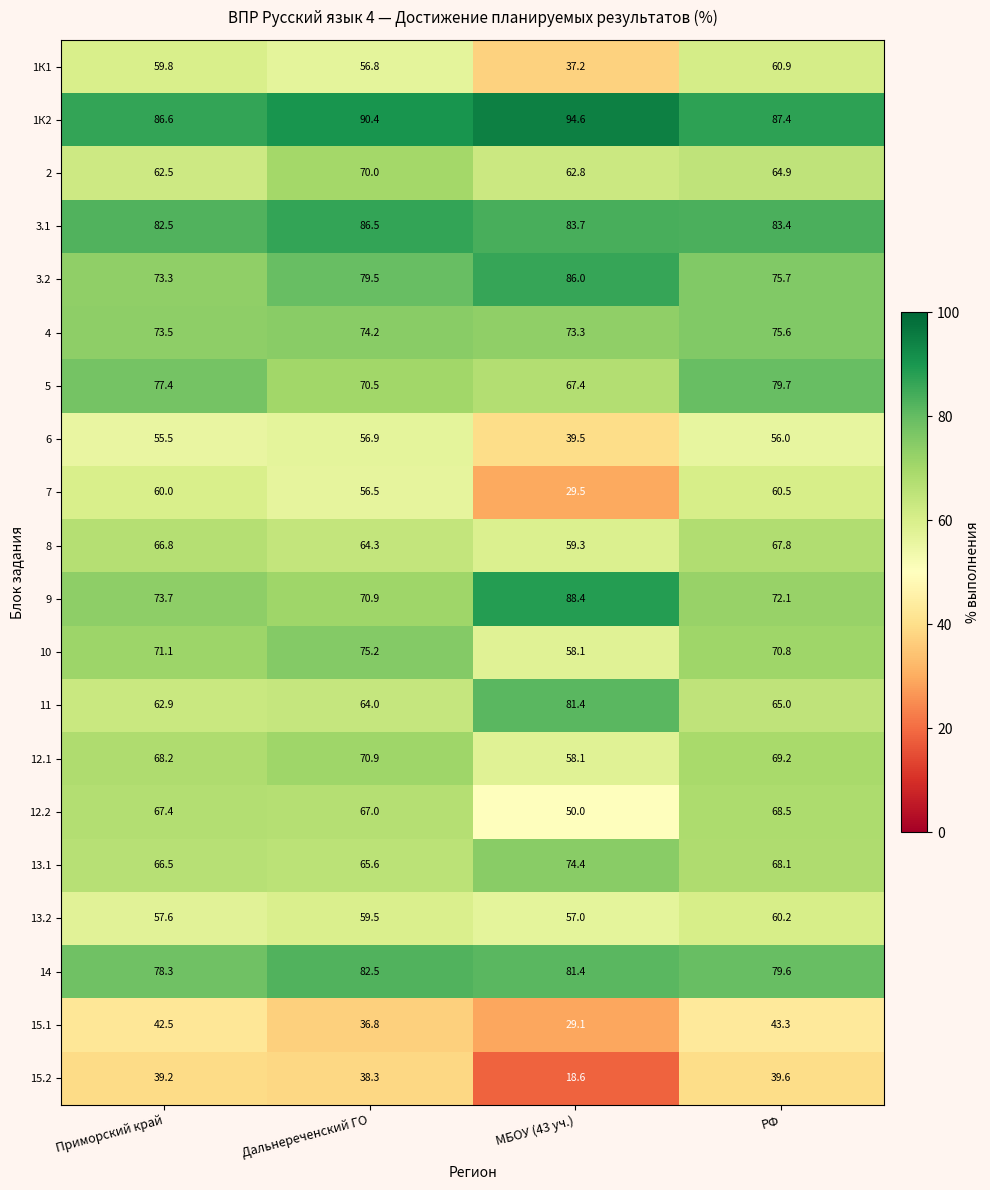

What is the sum of all 13.1 values?

274.6